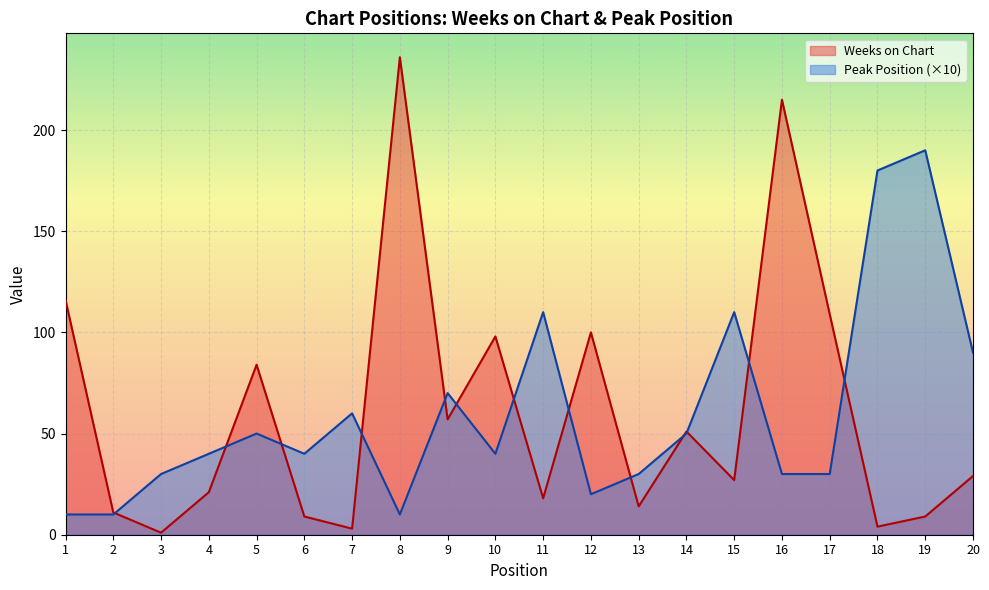

Where is the first local maximum for Weeks on Chart?

5